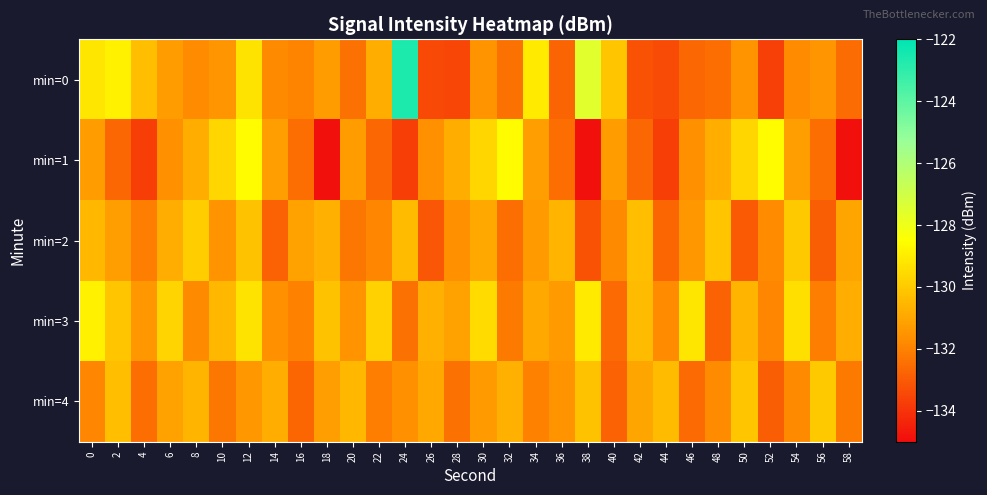

Reading right to left, transcribe all the data shown in this chart.

min=0: 58=-132.6	56=-131.5	54=-131.7	52=-133.7	50=-131.5	48=-132.5	46=-132.7	44=-133.3	42=-133.2	40=-130.1	38=-127.5	36=-132.8	34=-129.1	32=-132.4	30=-131.5	28=-133.5	26=-133.4	24=-122.6	22=-130.8	20=-132.4	18=-131.3	16=-131.9	14=-131.8	12=-129.3	10=-131.5	8=-131.7	6=-131.3	4=-130.3	2=-128.9	0=-129.2
min=1: 58=-134.9	56=-132.5	54=-131.2	52=-128.6	50=-129.7	48=-130.8	46=-131.6	44=-133.7	42=-132.6	40=-131.3	38=-134.9	36=-132.5	34=-131.2	32=-128.6	30=-129.7	28=-130.8	26=-131.6	24=-133.7	22=-132.6	20=-131.3	18=-134.9	16=-132.5	14=-131.2	12=-128.6	10=-129.7	8=-130.8	6=-131.6	4=-133.7	2=-132.6	0=-131.3
min=2: 58=-131.0	56=-132.9	54=-130.0	52=-131.7	50=-133.0	48=-130.1	46=-131.4	44=-132.7	42=-130.3	40=-131.8	38=-133.2	36=-130.6	34=-131.3	32=-132.5	30=-130.9	28=-131.6	26=-133.1	24=-130.4	22=-131.9	20=-132.3	18=-130.7	16=-131.1	14=-132.8	12=-130.2	10=-131.5	8=-129.9	6=-130.8	4=-132.1	2=-131.2	0=-130.5
min=3: 58=-130.8	56=-132.1	54=-129.4	52=-131.9	50=-130.6	48=-132.8	46=-129.2	44=-131.7	42=-130.4	40=-132.6	38=-129.1	36=-131.3	34=-130.9	32=-132.2	30=-129.5	28=-131.1	26=-130.7	24=-132.4	22=-129.8	20=-131.5	18=-130.2	16=-132.0	14=-131.6	12=-129.3	10=-130.5	8=-131.8	6=-129.7	4=-131.4	2=-130.1	0=-128.9
min=4: 58=-132.2	56=-130.0	54=-131.8	52=-132.9	50=-130.1	48=-131.7	46=-132.6	44=-130.4	42=-131.0	40=-132.8	38=-130.2	36=-131.5	34=-132.0	32=-130.7	30=-131.3	28=-132.4	26=-130.9	24=-131.6	22=-132.1	20=-130.5	18=-131.2	16=-132.7	14=-130.8	12=-131.4	10=-132.3	8=-130.6	6=-131.1	4=-132.5	2=-130.3	0=-131.9